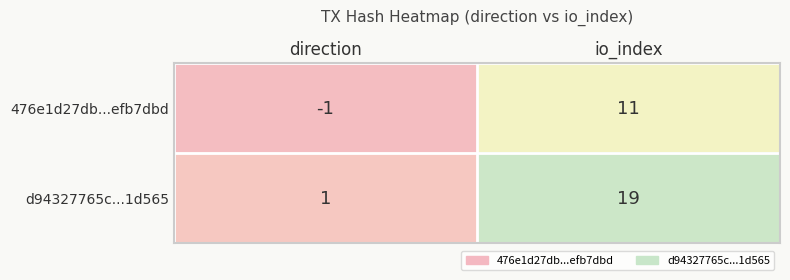

Reading left to right, list all the values displayed in this chart.

476e1d27db...efb7dbd: -1	11
d94327765c...1d565: 1	19